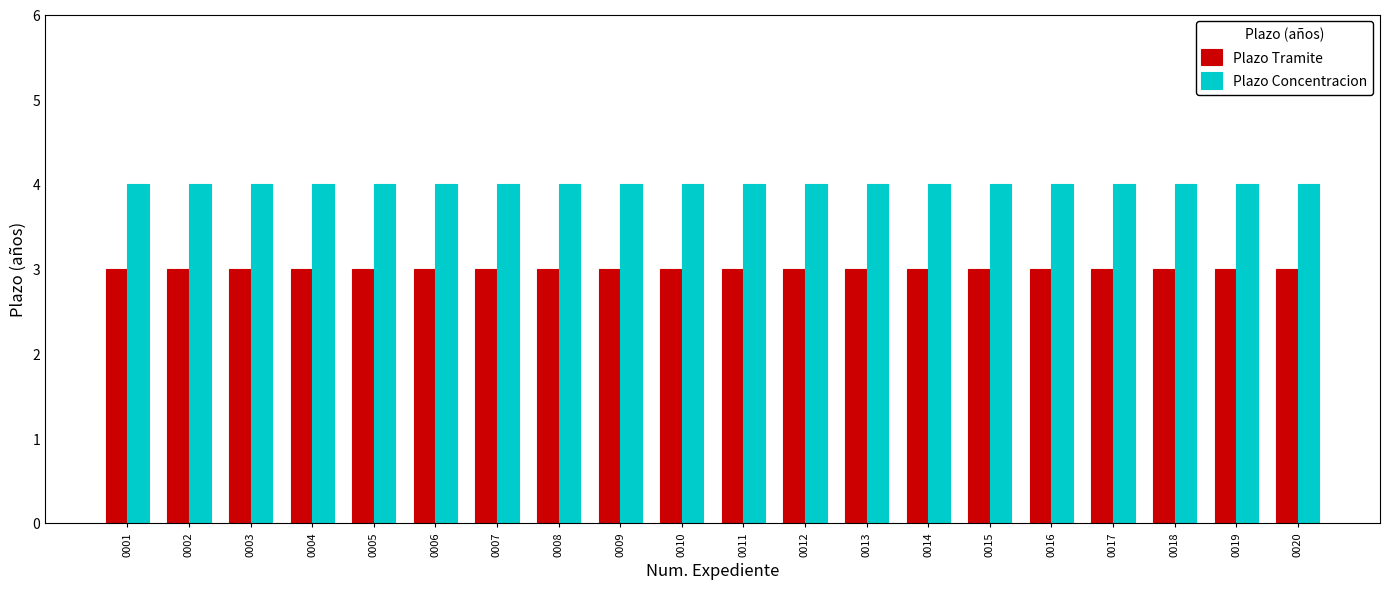

What value does the Plazo Tramite series have at 0014?

3